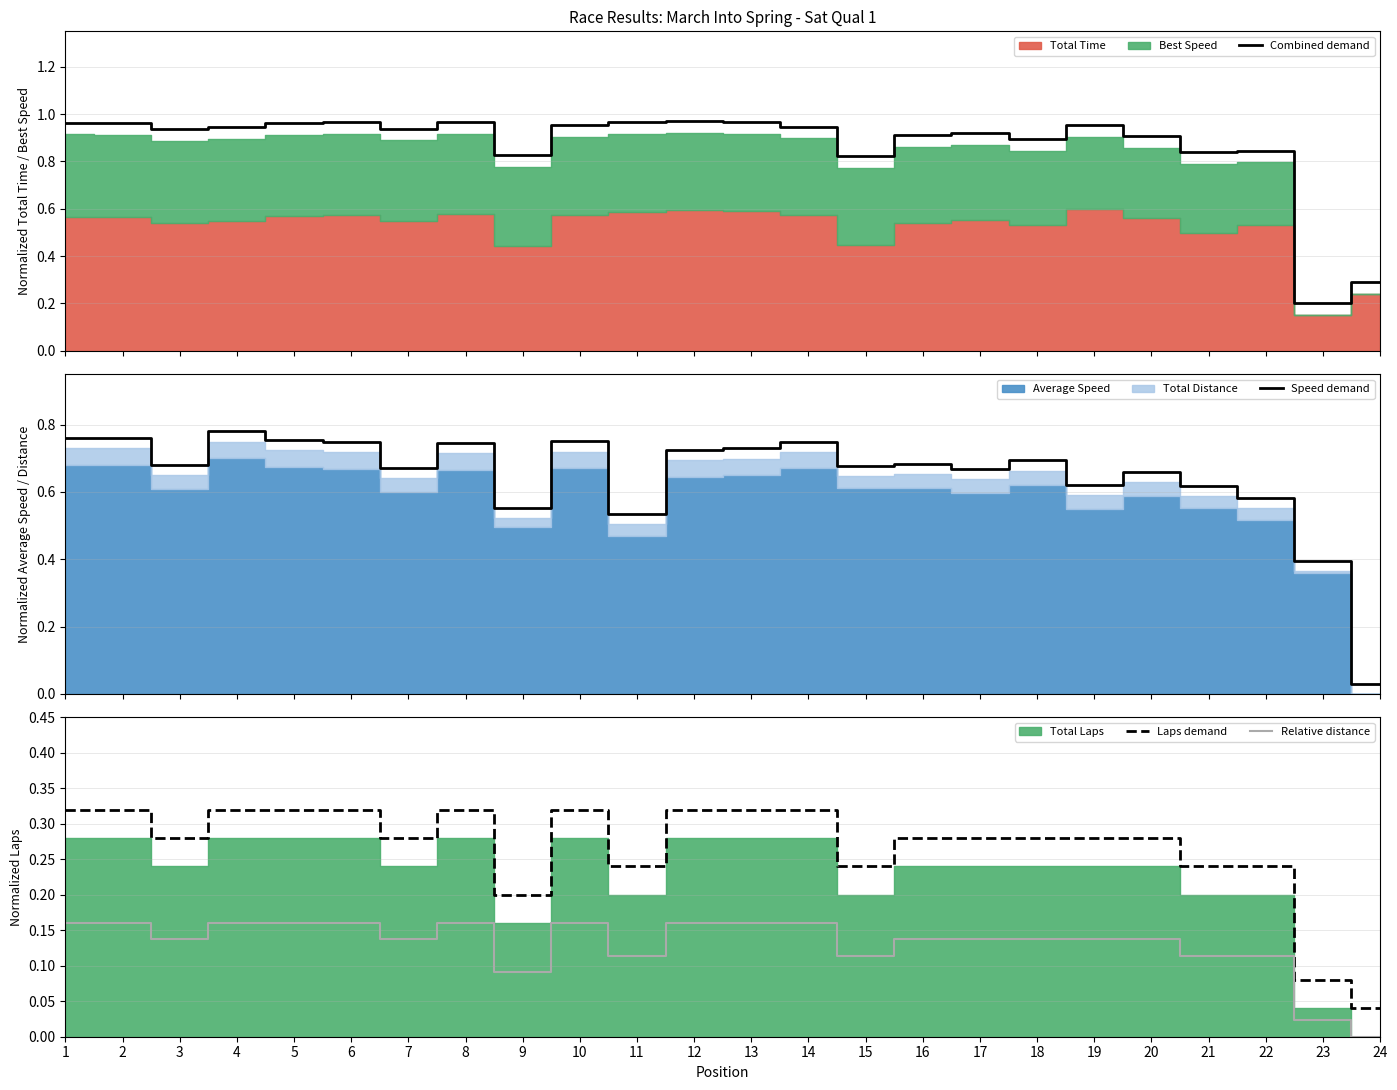

Count the number of categories in the chart.

24